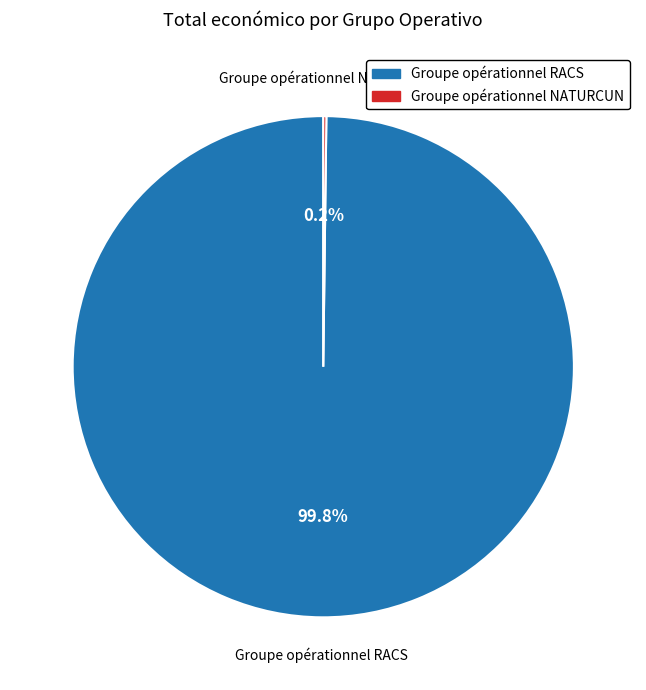

To the nearest percent, what percentage of the pie is Groupe opérationnel RACS?

100%